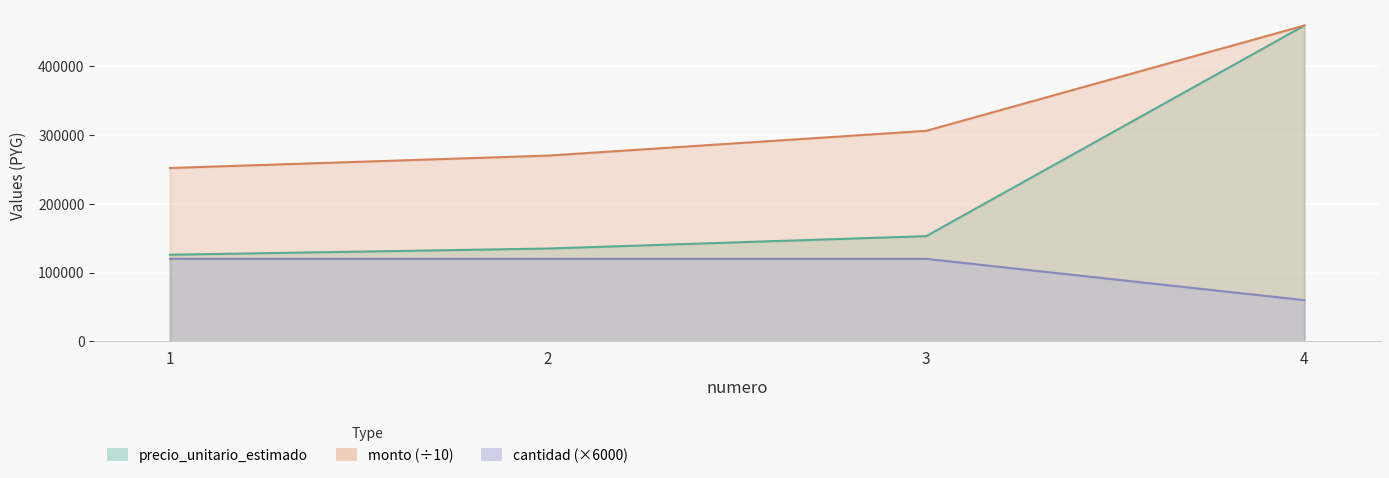

Reading left to right, transcribe all the data shown in this chart.

precio_unitario_estimado: 126000	135000	153000	459000
monto: 252000	270000	306000	459000
cantidad: 120000	120000	120000	60000